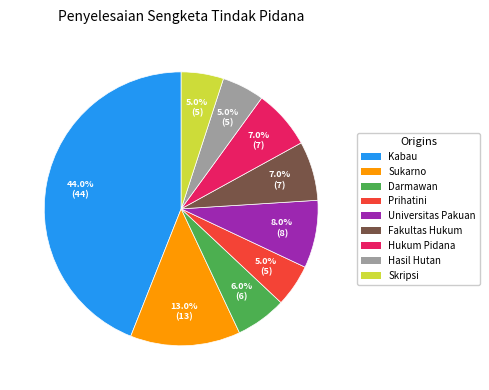

Is there any slice that represents more than half of the pie?

No